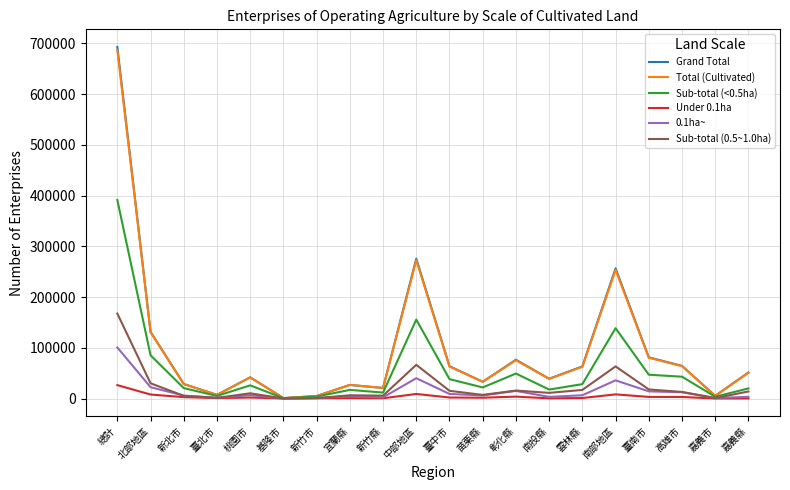

At which category is the sum across all series the highest?

總計